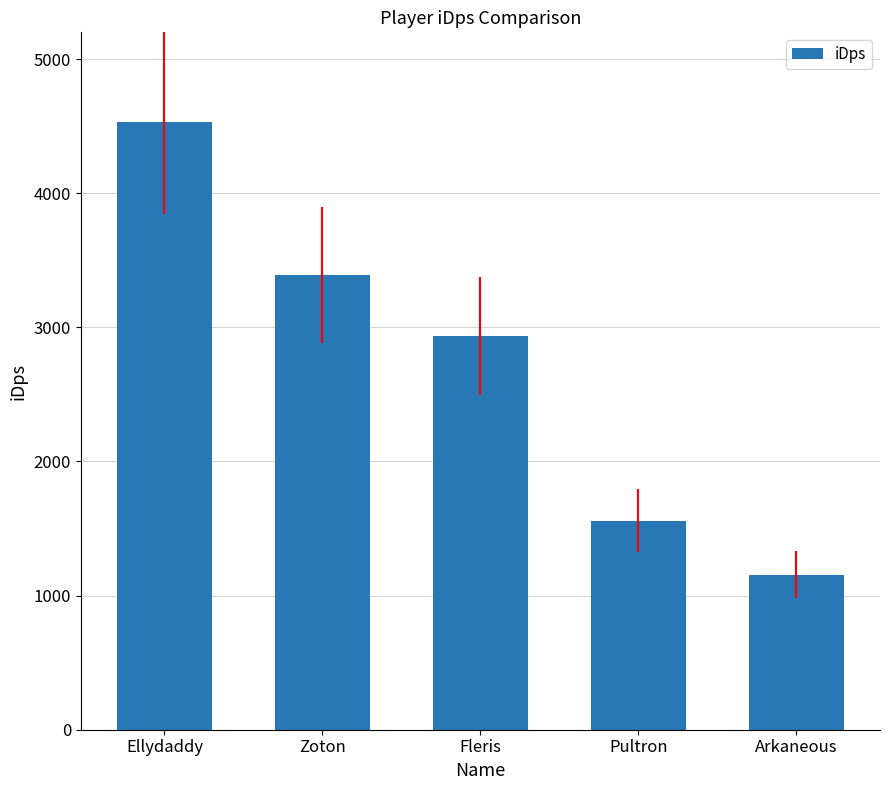

Is it true that the value at Ellydaddy is 4528.3?

True